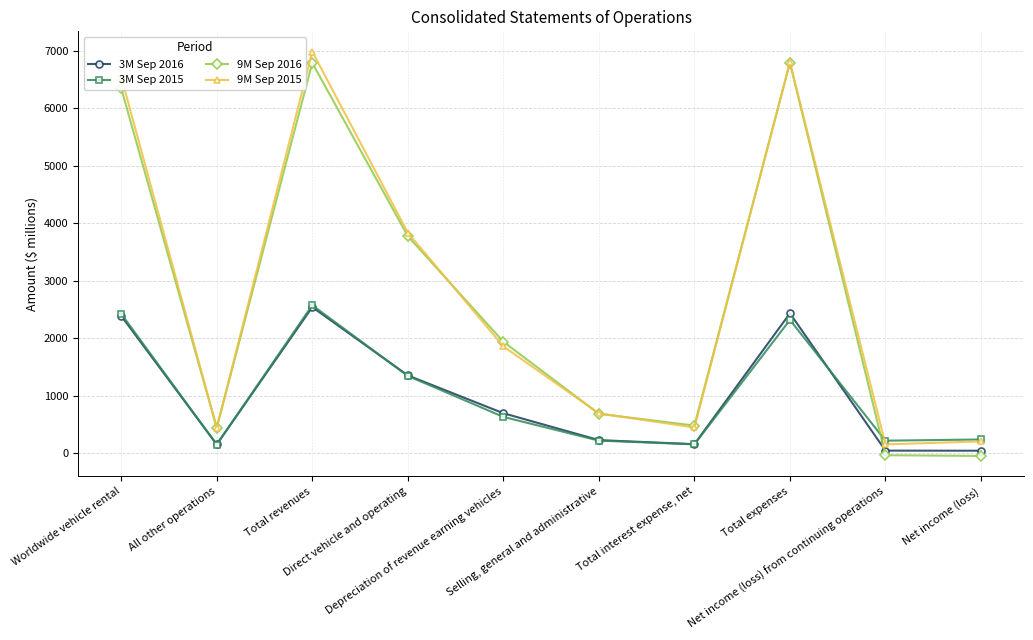

What is the spread (max minus min) of values at Total expenses?

4487